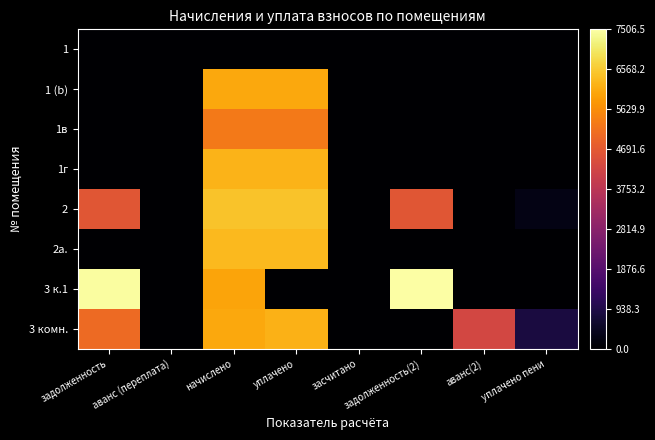

At how many categories does at least one series exceed 3?

4